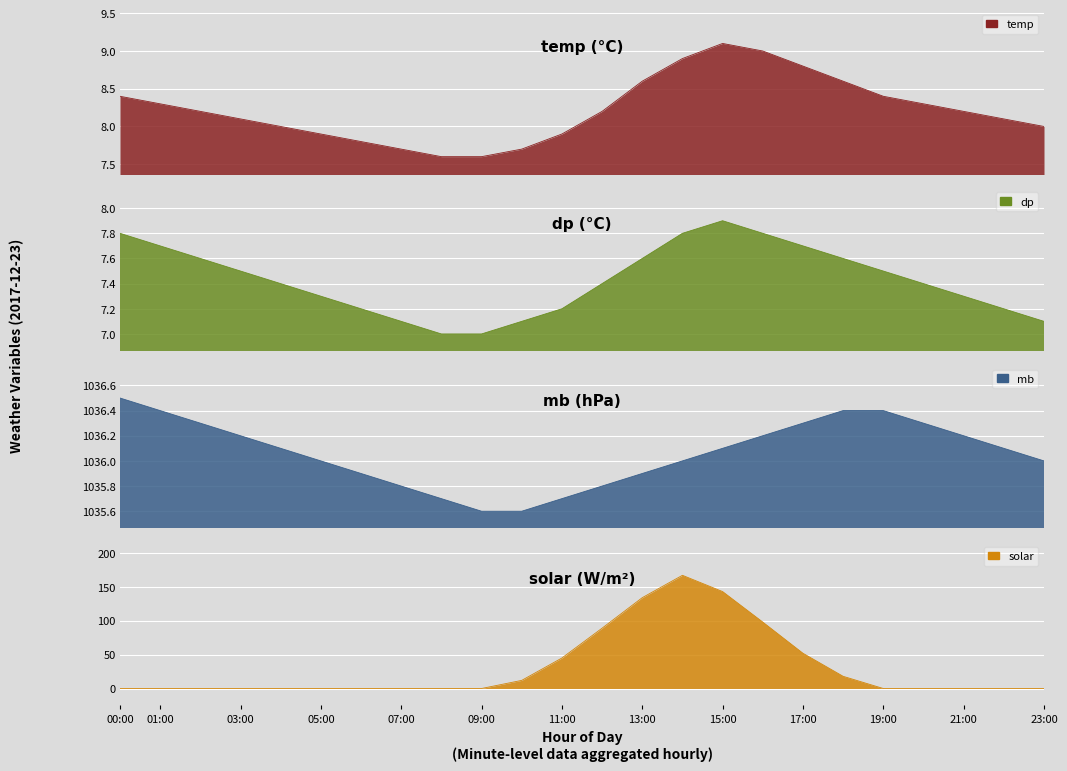

The temp series shows 11.4 at 20:00. True or false?

False